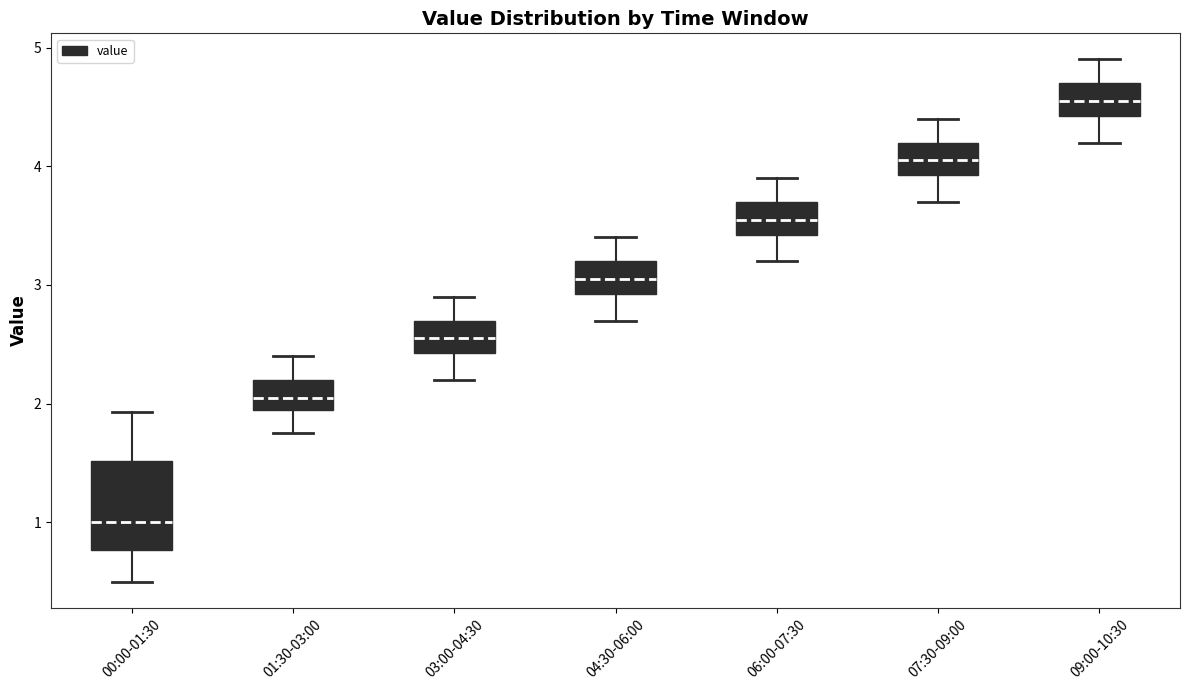

Reading left to right, read every box against the y-axis: the position of its median line, the range the box covers, and the ends of its whiskers. The values are not printed on the chart, so give them approximately, as read against the axis.

00:00-01:30: median 1.0, box 0.8 to 1.5, whiskers 0.5 to 1.9
01:30-03:00: median 2.1, box 2.0 to 2.2, whiskers 1.8 to 2.4
03:00-04:30: median 2.6, box 2.4 to 2.7, whiskers 2.2 to 2.9
04:30-06:00: median 3.1, box 2.9 to 3.2, whiskers 2.7 to 3.4
06:00-07:30: median 3.6, box 3.4 to 3.7, whiskers 3.2 to 3.9
07:30-09:00: median 4.1, box 3.9 to 4.2, whiskers 3.7 to 4.4
09:00-10:30: median 4.6, box 4.4 to 4.7, whiskers 4.2 to 4.9